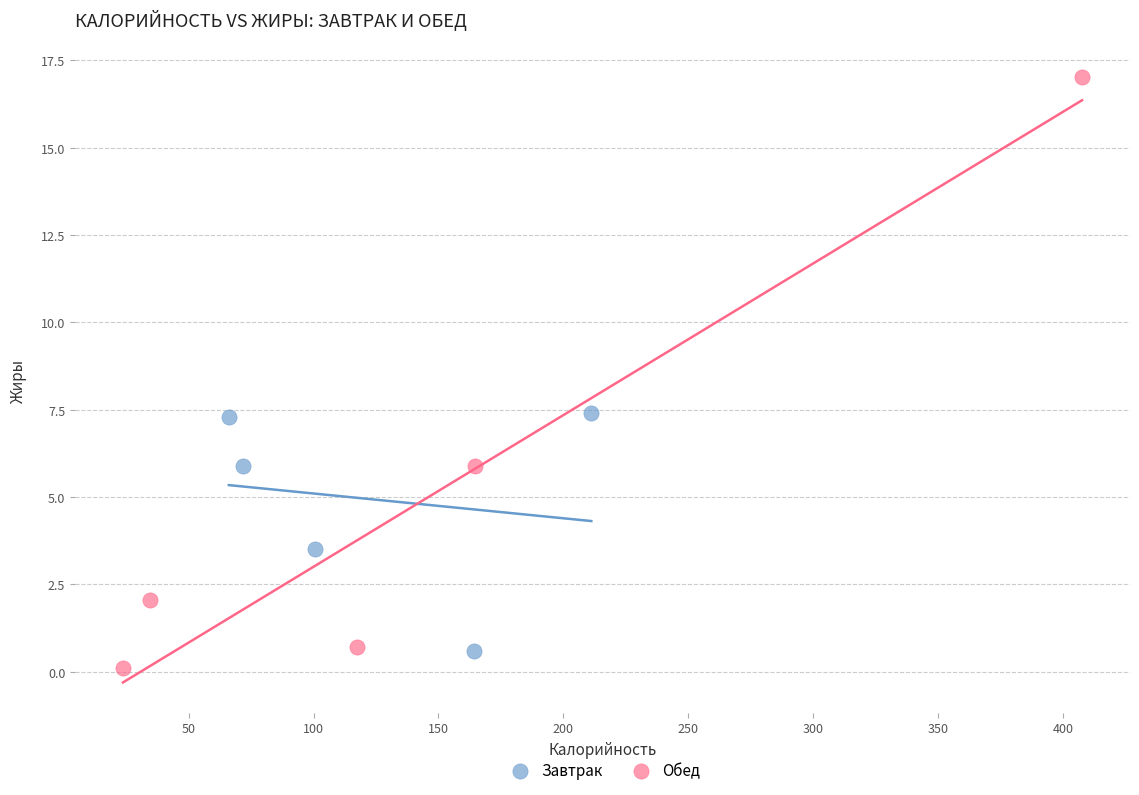

Which series has the widest spread of Y values?

Обед